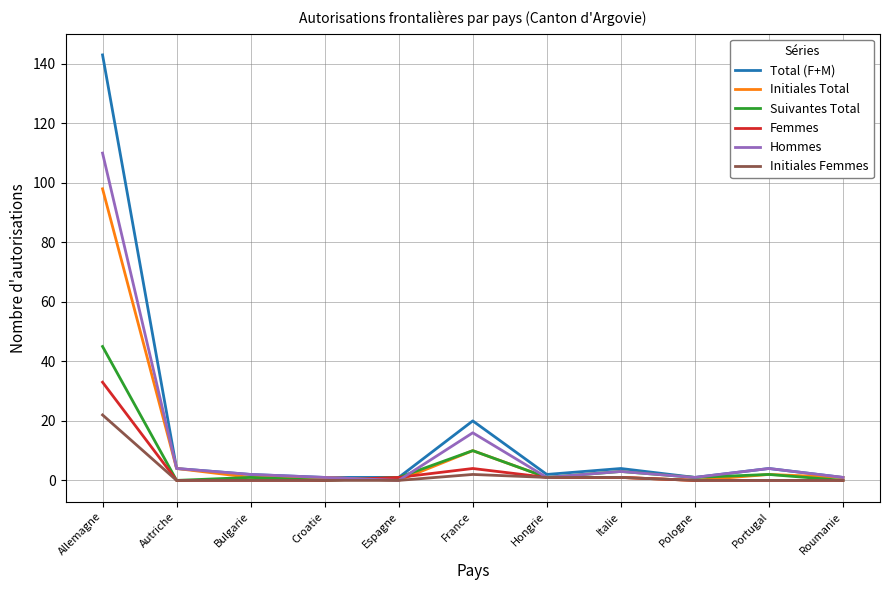

Reading right to left, transcribe all the data shown in this chart.

Total (F+M): 1	4	1	4	2	20	1	1	2	4	143
Initiales Total: 1	2	0	1	1	10	0	1	1	4	98
Suivantes Total: 0	2	1	3	1	10	1	0	1	0	45
Femmes: 0	0	0	1	1	4	1	0	0	0	33
Hommes: 1	4	1	3	1	16	0	1	2	4	110
Initiales Femmes: 0	0	0	1	1	2	0	0	0	0	22